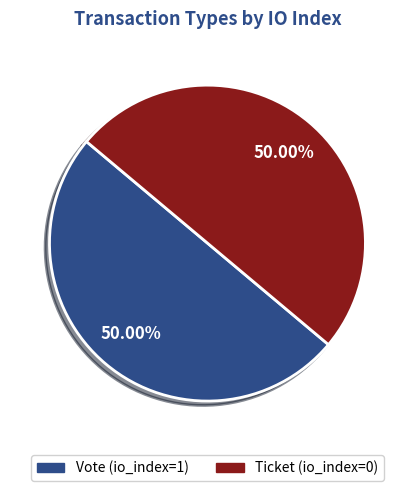

Approximately how many times larger is the value at Vote (io_index=1) compared to Ticket (io_index=0)?

1.0